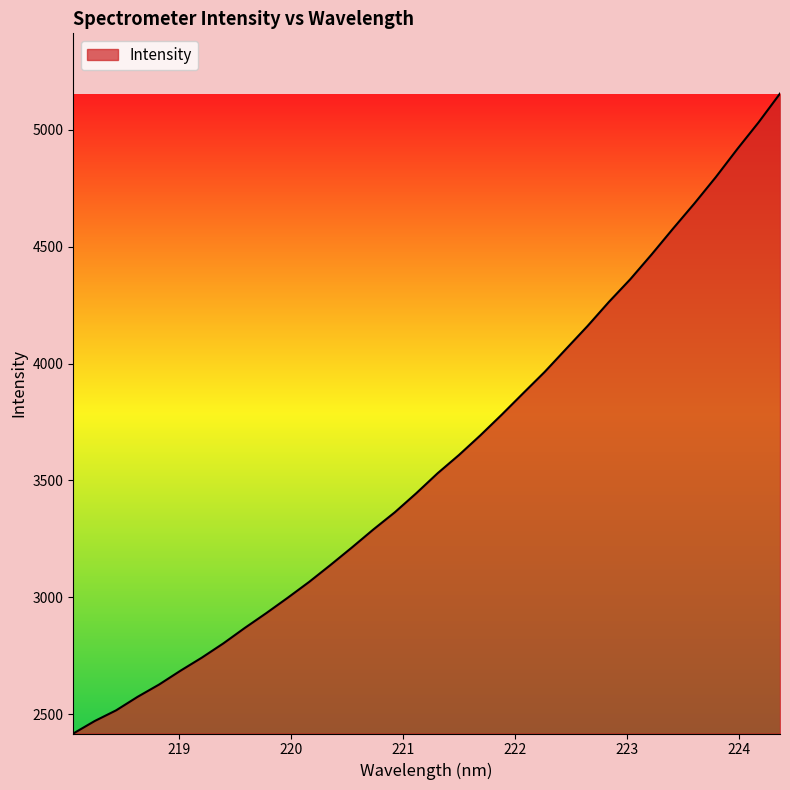

What is the maximum value shown in the chart?

5155.4